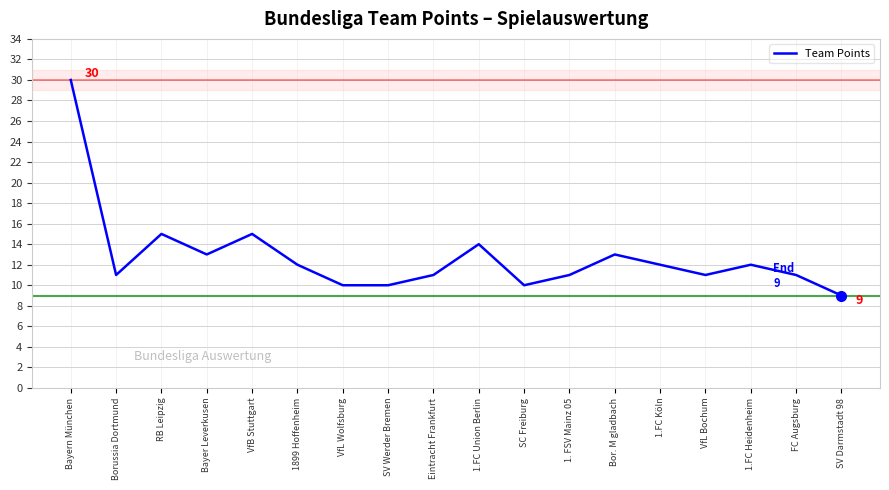

Reading left to right, list all the values displayed in this chart.

Bayern München=30	Borussia Dortmund=11	RB Leipzig=15	Bayer Leverkusen=13	VfB Stuttgart=15	1899 Hoffenheim=12	VfL Wolfsburg=10	SV Werder Bremen=10	Eintracht Frankfurt=11	1.FC Union Berlin=14	SC Freiburg=10	1. FSV Mainz 05=11	Bor. M gladbach=13	1.FC Köln=12	VfL Bochum=11	1.FC Heidenheim=12	FC Augsburg=11	SV Darmstadt 98=9